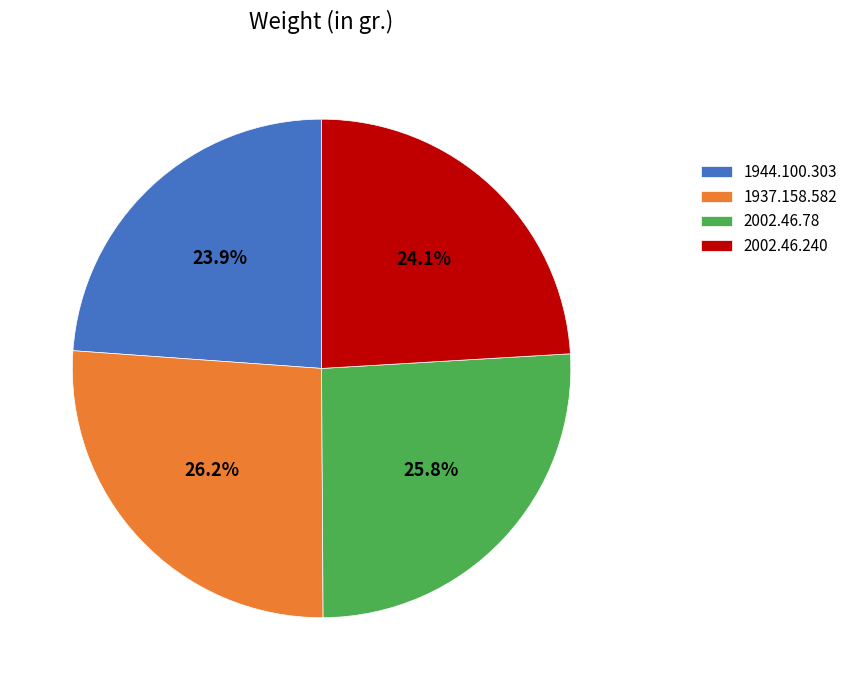

Does 1944.100.303 represent more than half of the total?

No